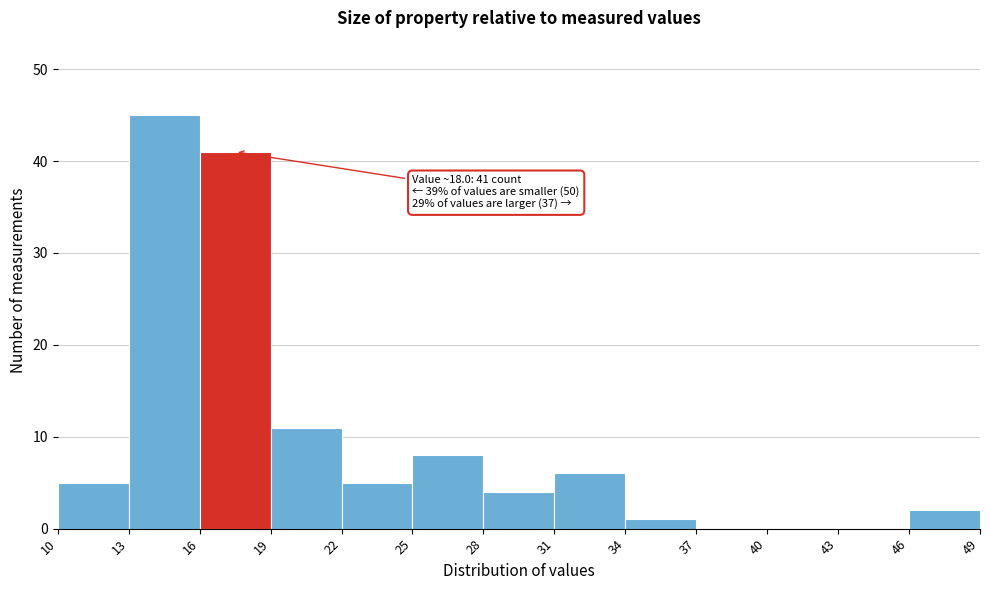

Which range on the x-axis has the tallest bar?

13 to 16